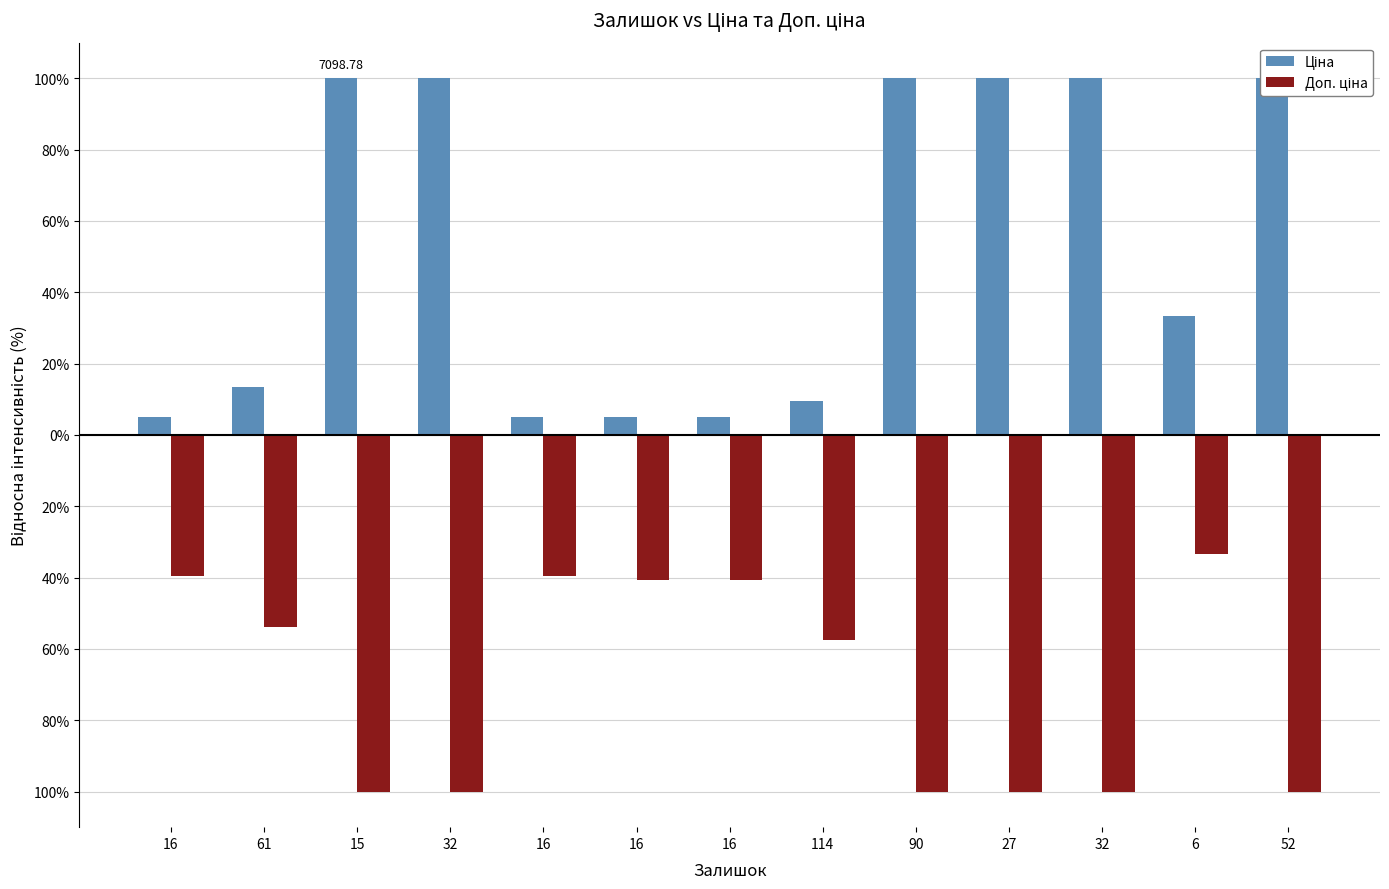

What is the label of the 4th bar from the left?

32